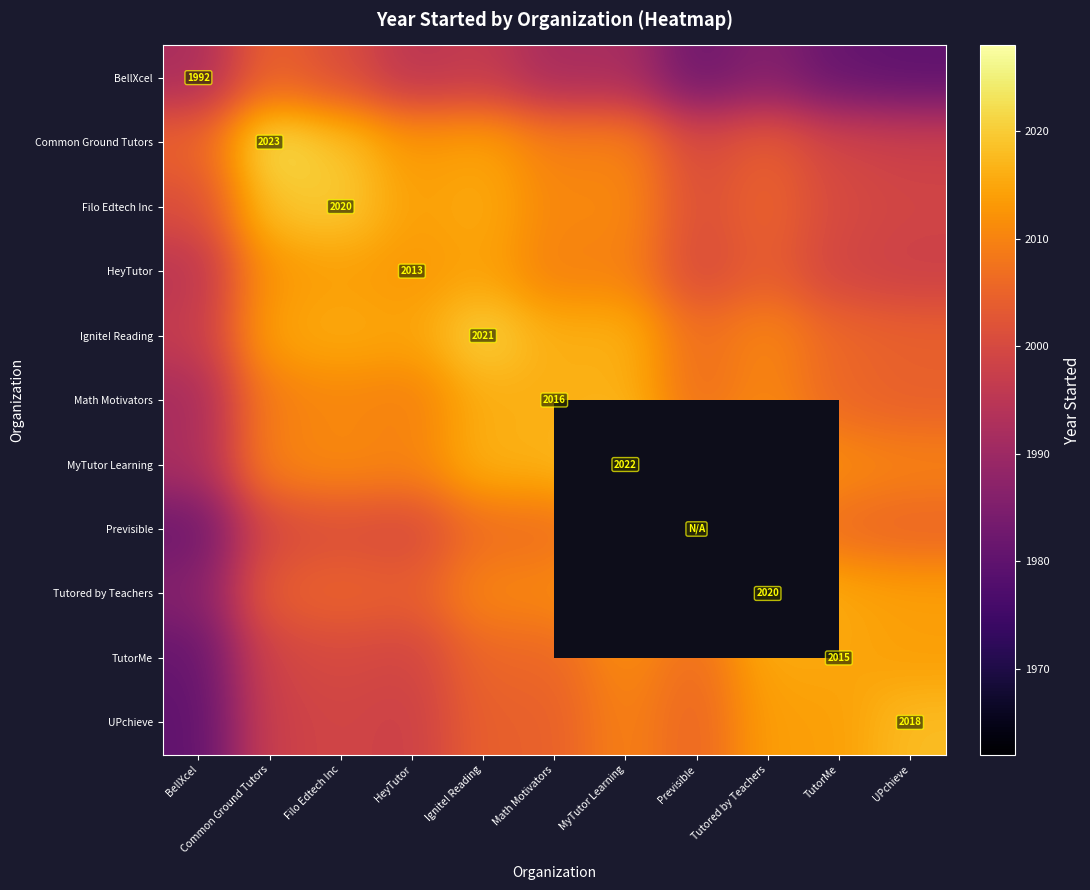

Count the number of data series in this chart.

11